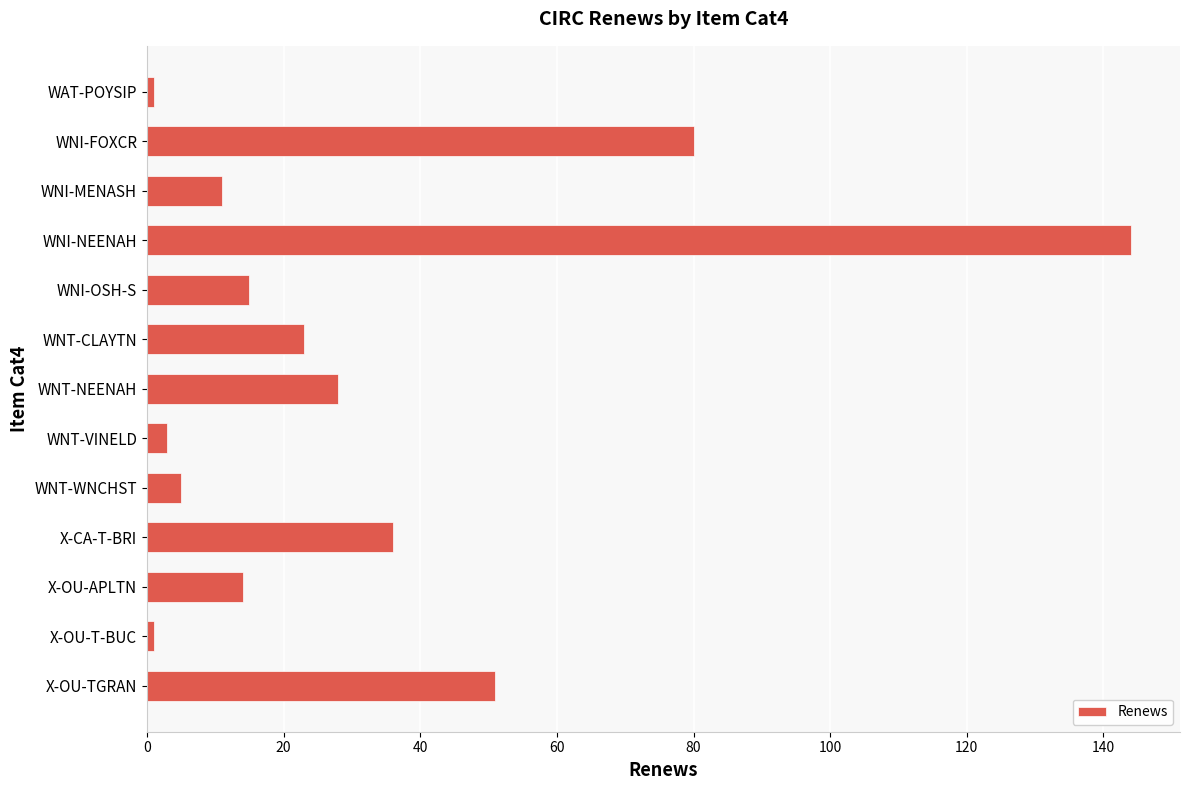

What is the difference between the maximum and minimum values?

143